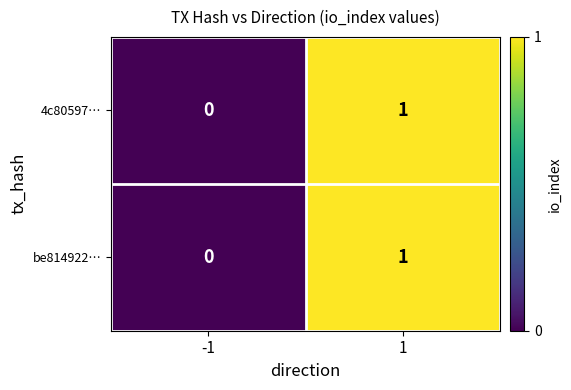

Rank the categories by 4c80597… value from highest to lowest.

1, -1